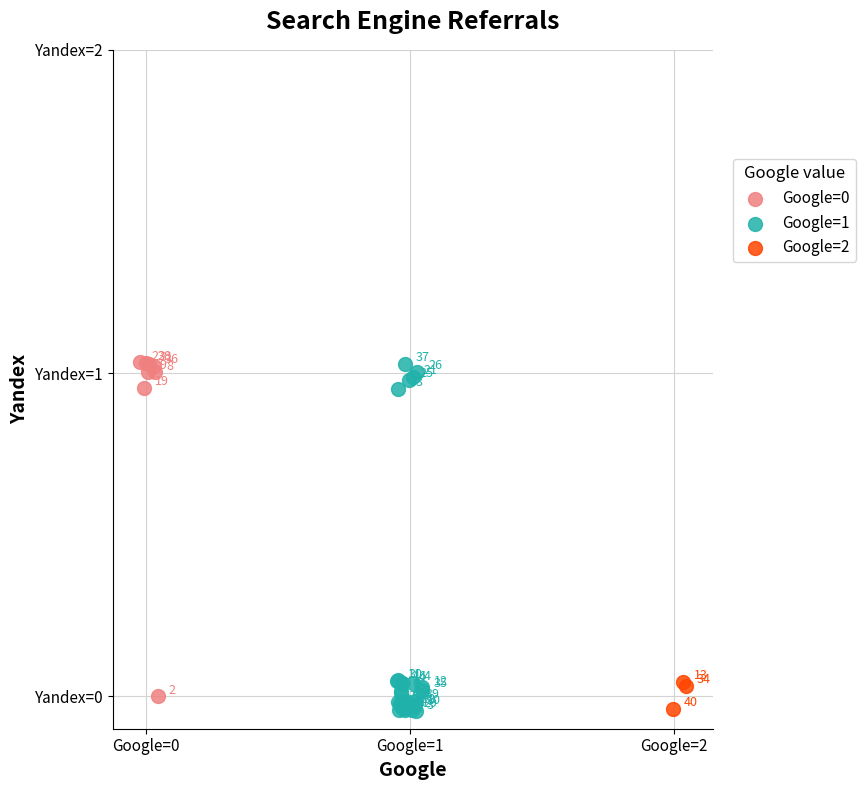

Which series has the largest Y range (max minus min)?

Google=1